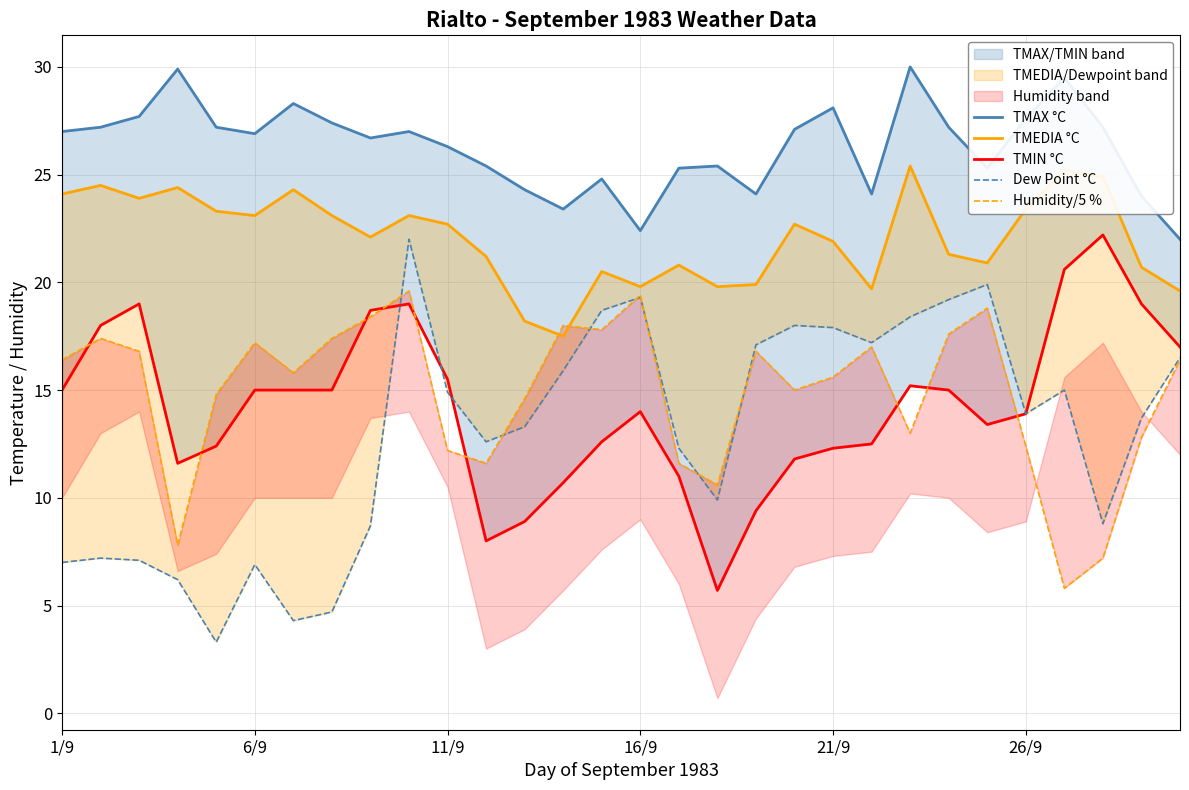

At how many categories does at least one series exceed 21?

30